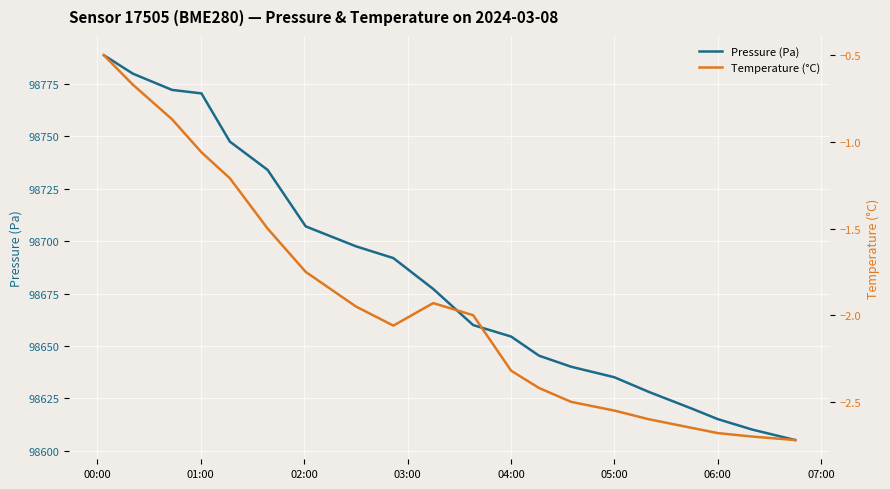

The Pressure (Pa) series shows 98615.0 at 06:00. True or false?

True